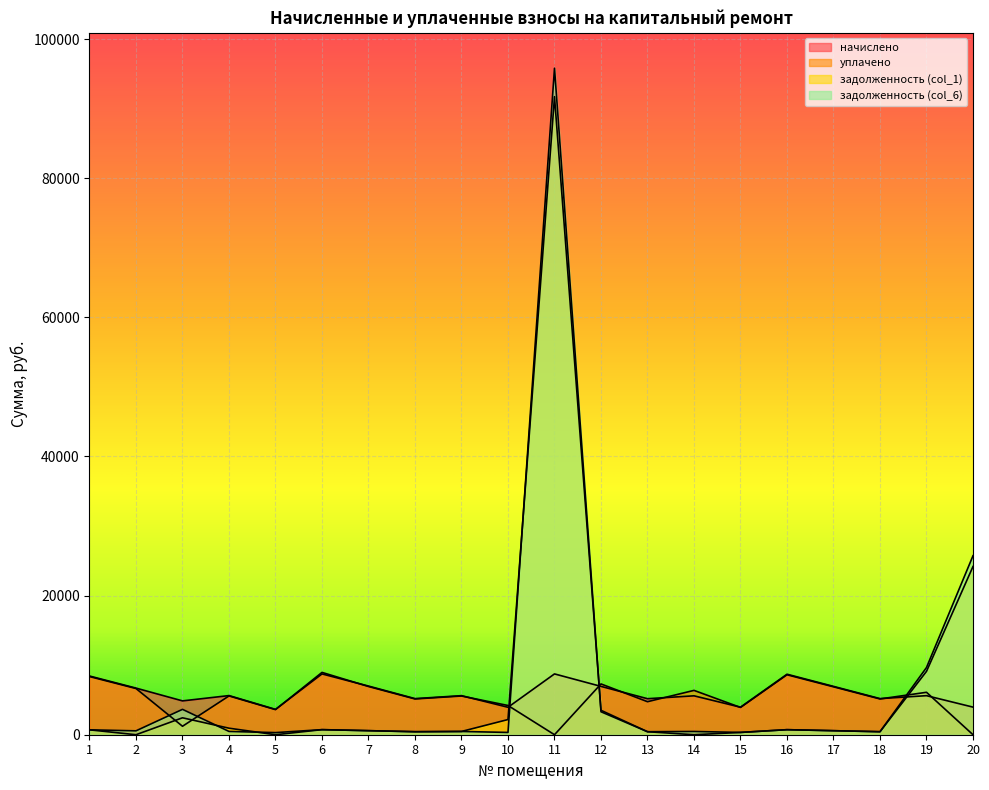

What is the value of the задолженность (col_1) point at the 20th from the left?

24185.2